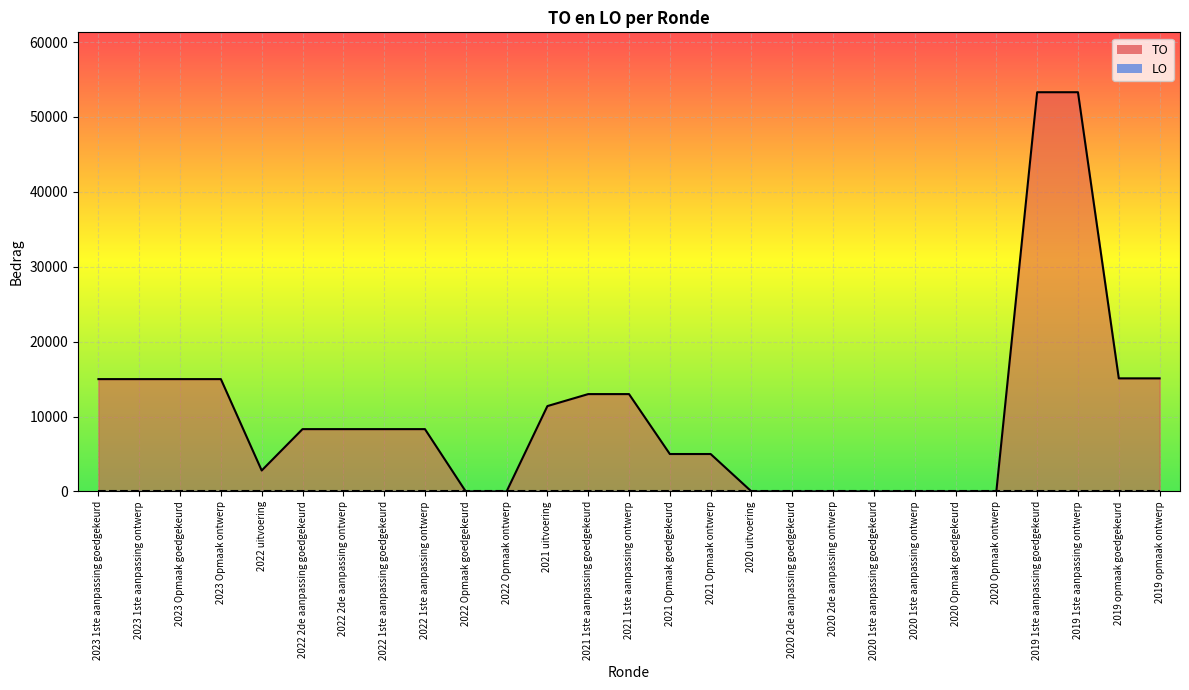

At which label is the value closest to 26650?

2019 opmaak goedgekeurd